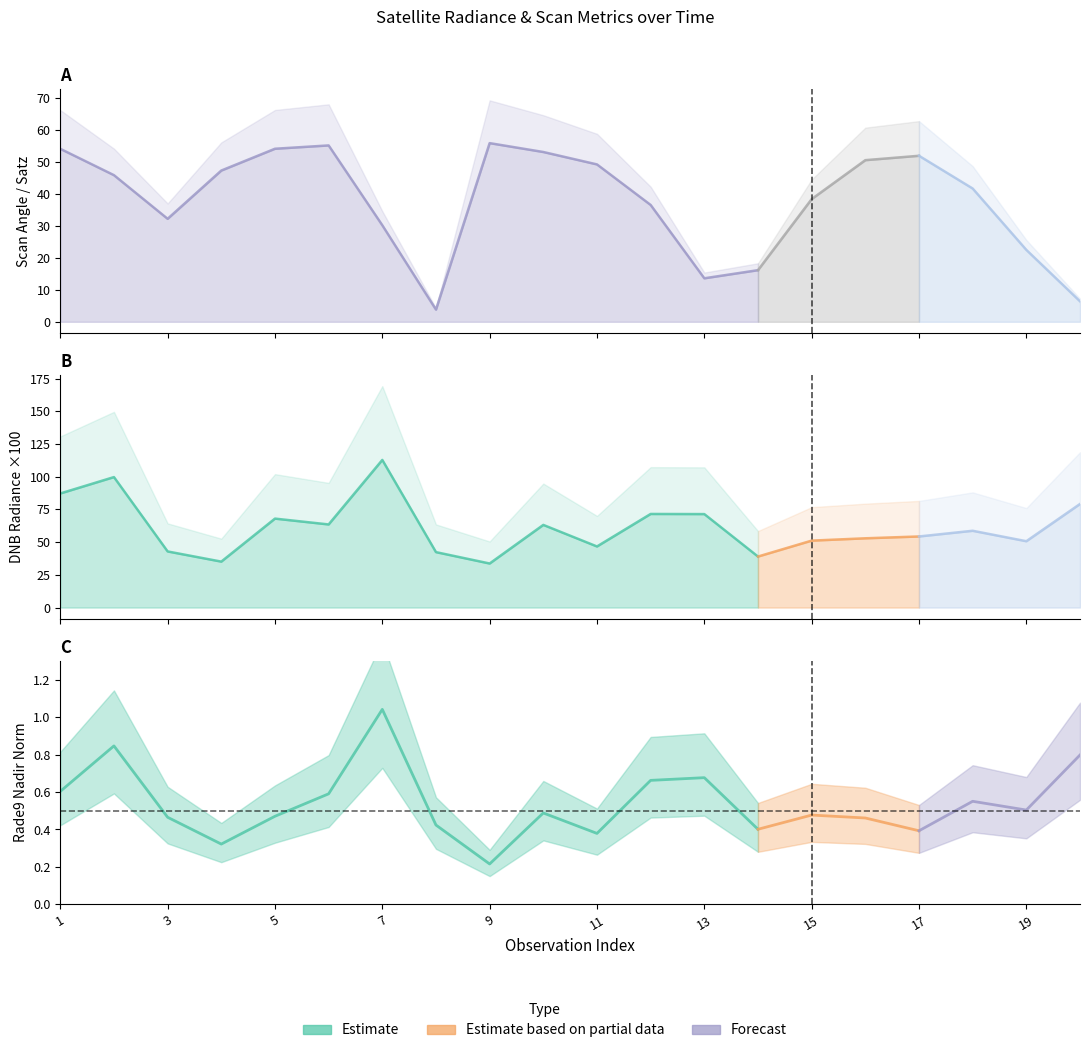

The value of scan_angle at 18 is 41.8. True or false?

True